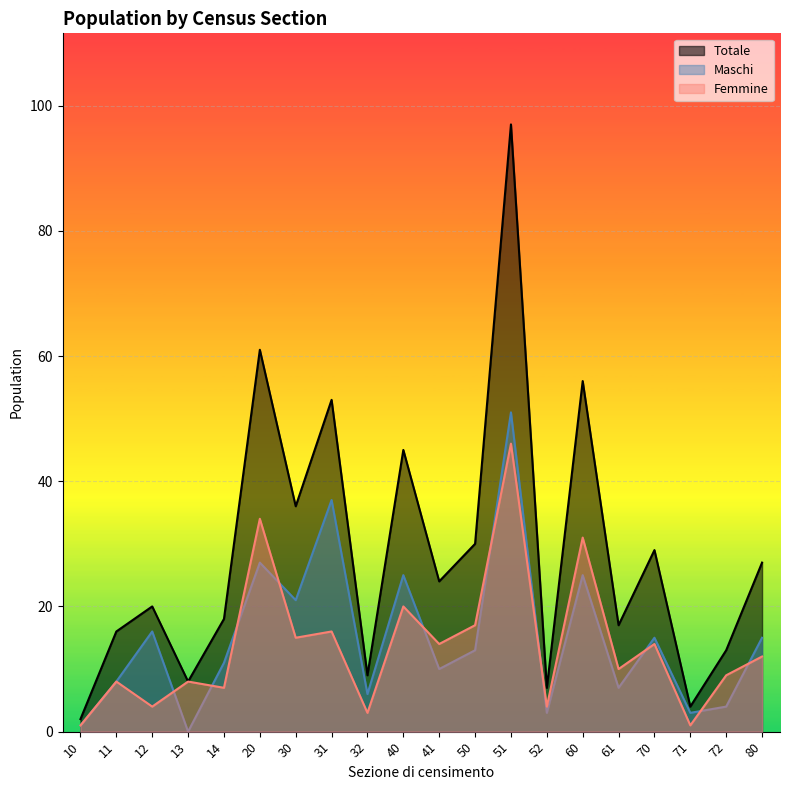

What is the maximum value for Femmine?

46